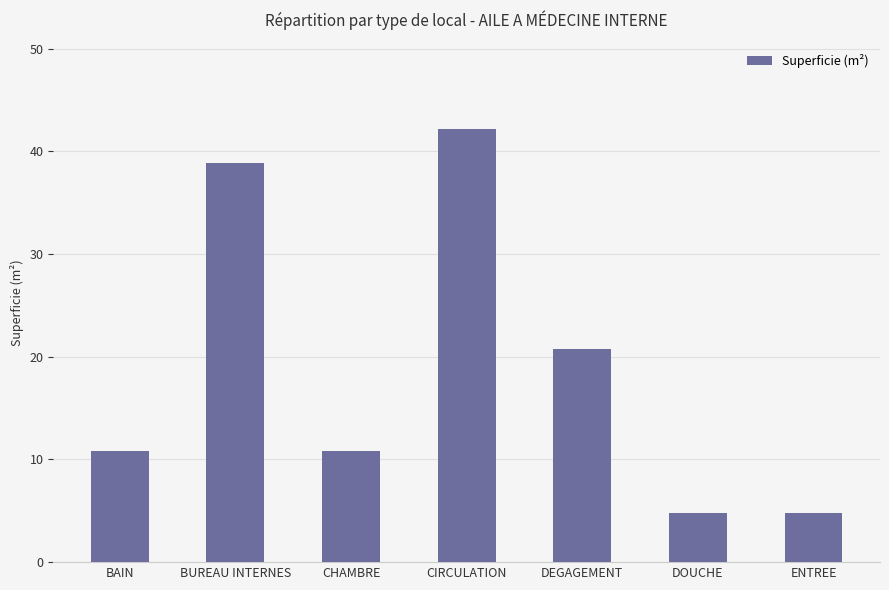

What is the value of the 5th bar from the left?

20.7